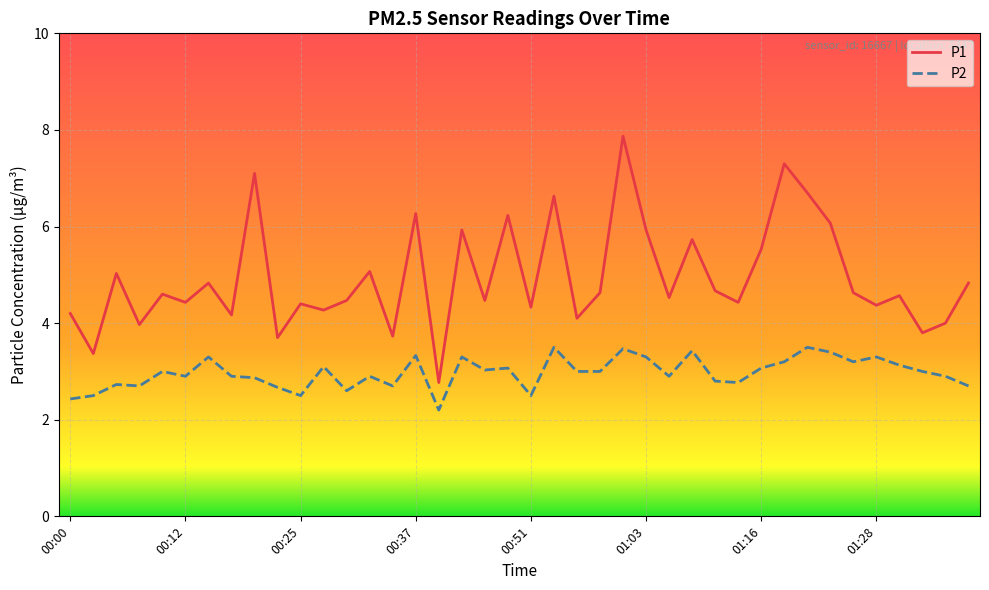

What is the average value of the P1 series?

4.9